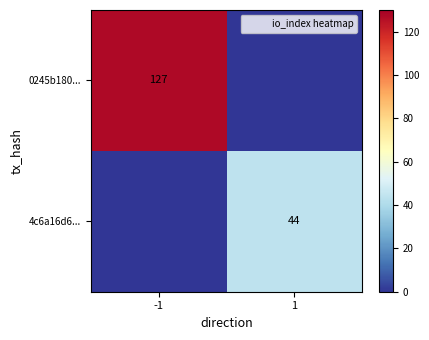

List the series in order of their overall mean, lowest first.

4c6a16d6..., 0245b180...